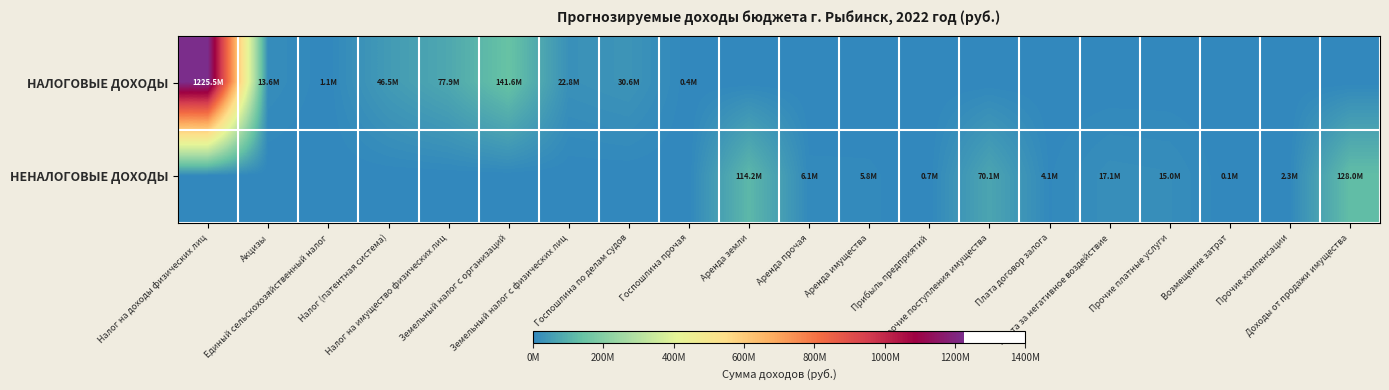

Which series has the widest spread of values?

НАЛОГОВЫЕ ДОХОДЫ